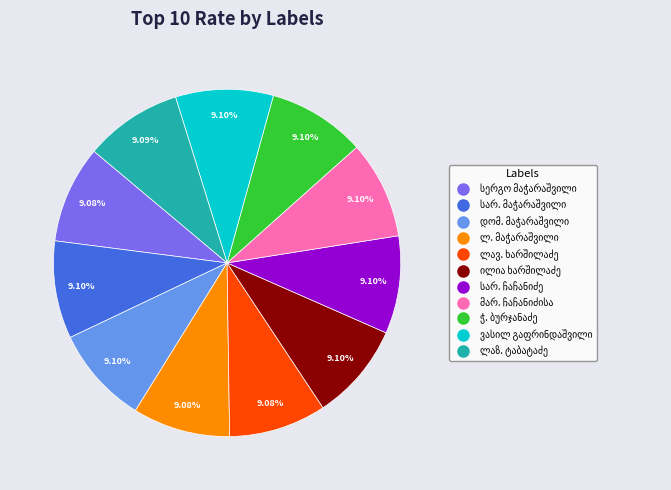

Is there any slice that represents more than half of the pie?

No